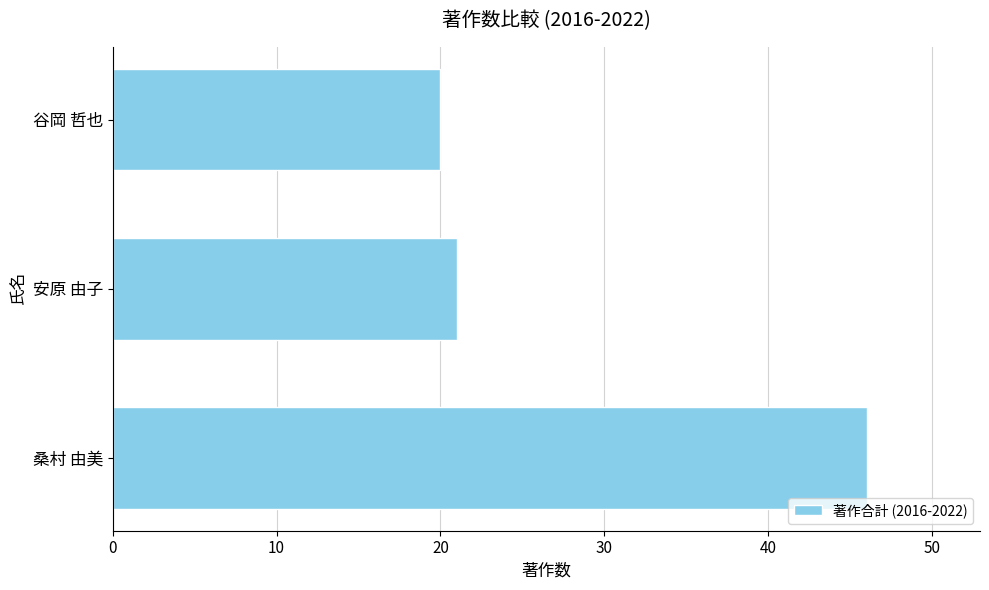

List the labels in order of value, largest first.

桑村 由美, 安原 由子, 谷岡 哲也